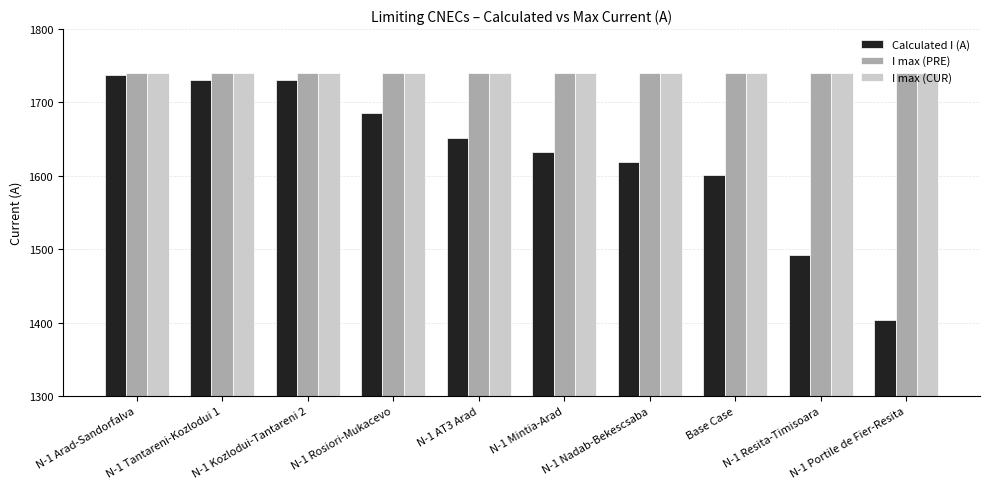

What is the minimum value shown in the chart?

1403